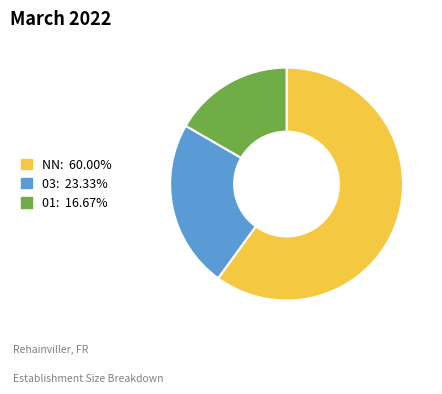

What is the ratio of the value at NN: 60.00% to the value at 03: 23.33%?

2.6